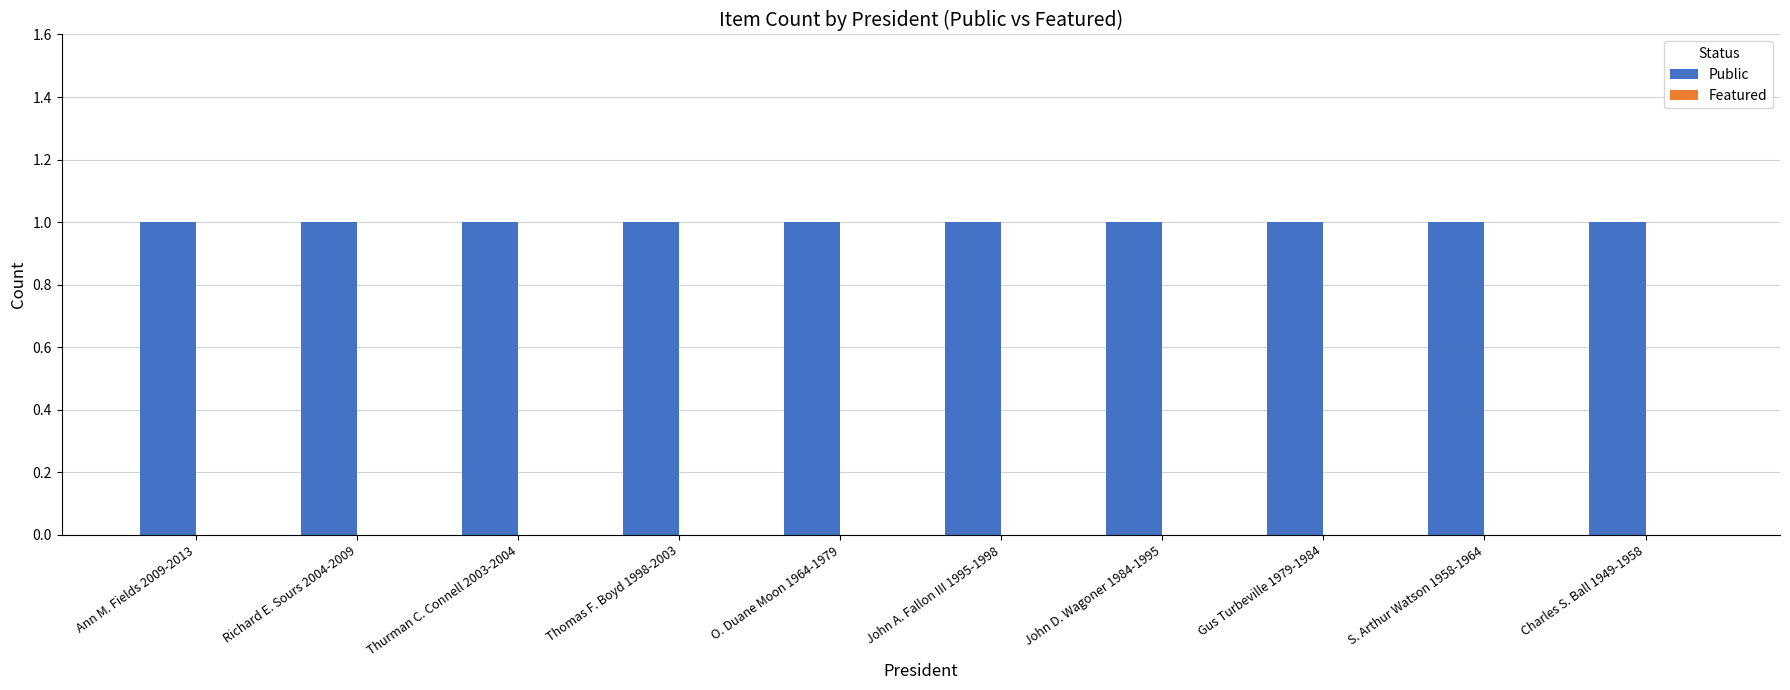

Which series has the widest spread of values?

Public